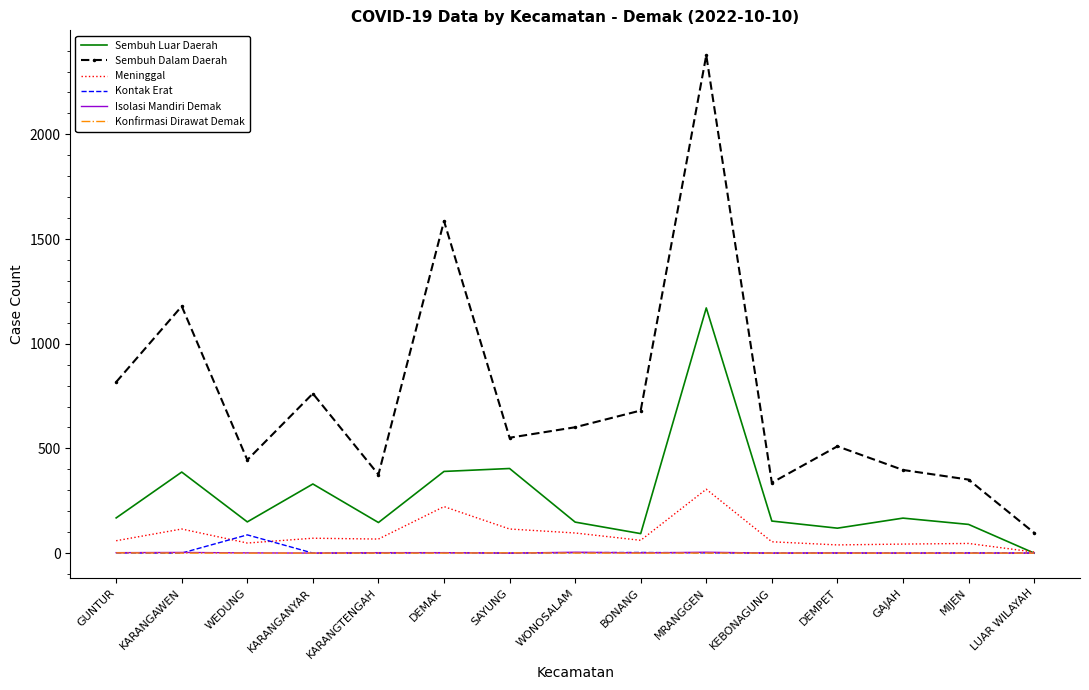

Is it true that Sembuh Dalam Daerah equals 825 at SAYUNG?

False